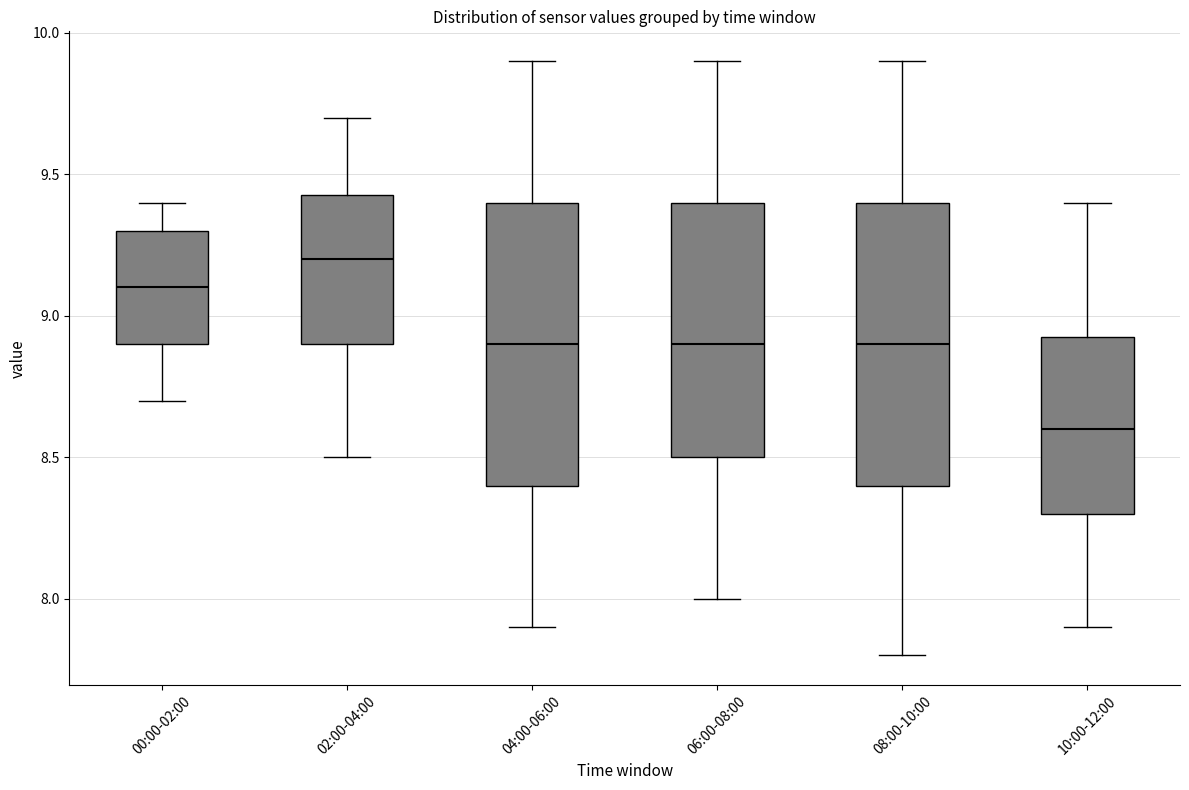

Which box's median line is the highest?

02:00-04:00